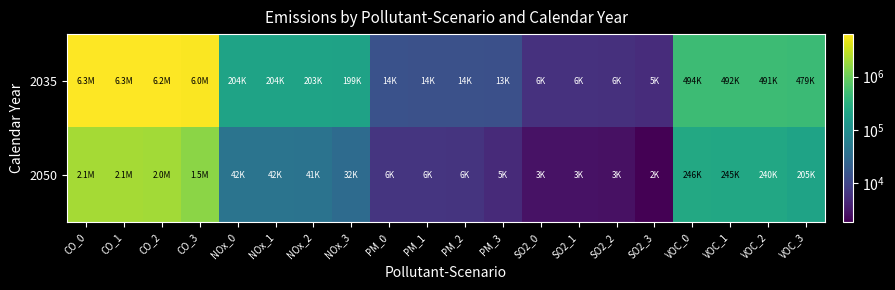

At how many categories does at least one series exceed 1117285?

4